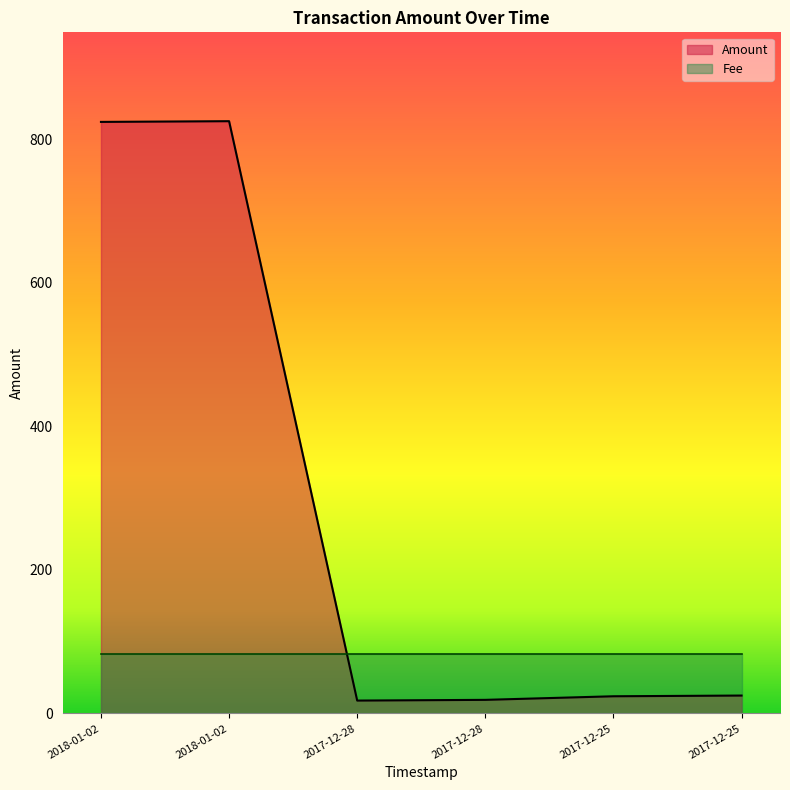

Rank the categories by value from highest to lowest.

2018-01-02, 2018-01-02, 2017-12-25, 2017-12-25, 2017-12-28, 2017-12-28